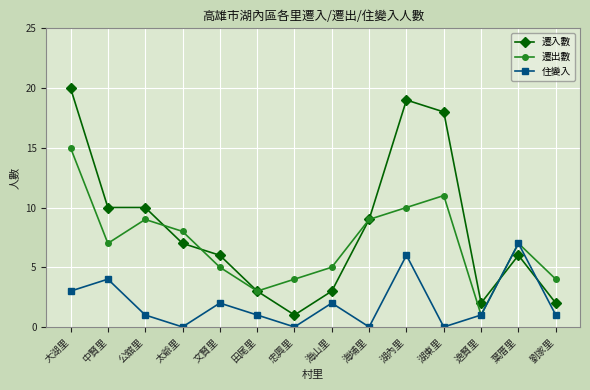

Reading right to left, extract all data points from this chart.

遷入數: 劉家里=2	葉厝里=6	逸賢里=2	湖東里=18	湖內里=19	海埔里=9	海山里=3	忠興里=1	田尾里=3	文賢里=6	太爺里=7	公舘里=10	中賢里=10	大湖里=20
遷出數: 劉家里=4	葉厝里=7	逸賢里=1	湖東里=11	湖內里=10	海埔里=9	海山里=5	忠興里=4	田尾里=3	文賢里=5	太爺里=8	公舘里=9	中賢里=7	大湖里=15
住變入: 劉家里=1	葉厝里=7	逸賢里=1	湖東里=0	湖內里=6	海埔里=0	海山里=2	忠興里=0	田尾里=1	文賢里=2	太爺里=0	公舘里=1	中賢里=4	大湖里=3